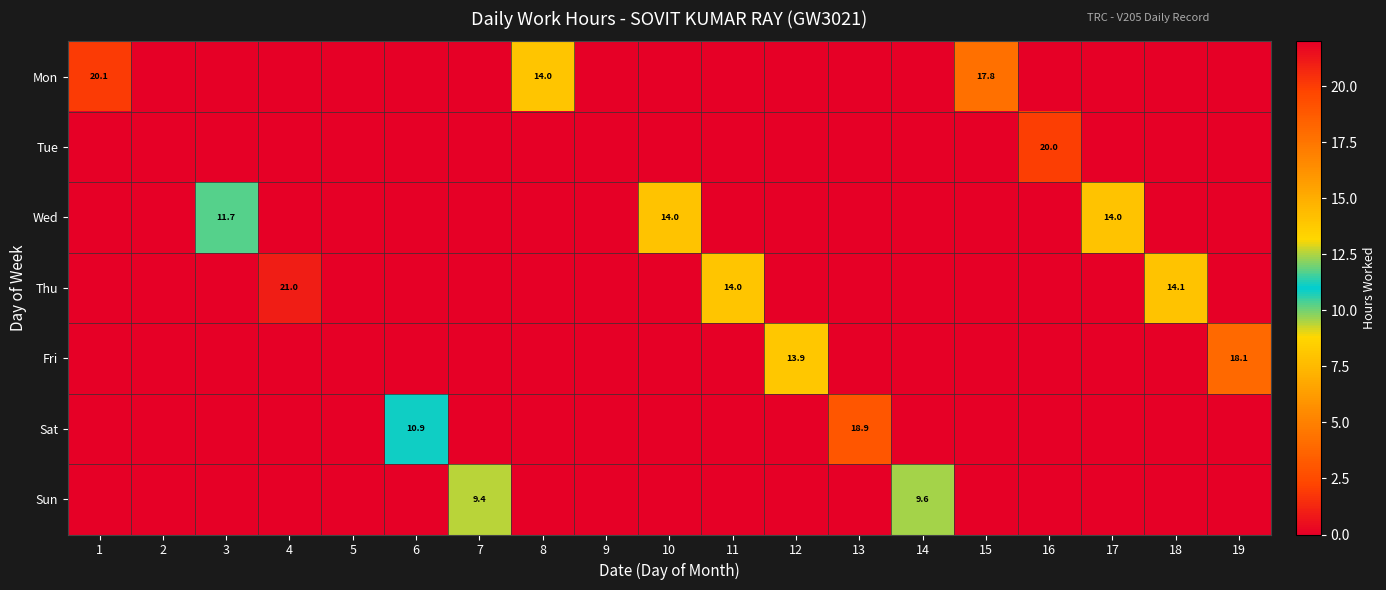

True or false: Sat has a value of 10.9 at 6.

True